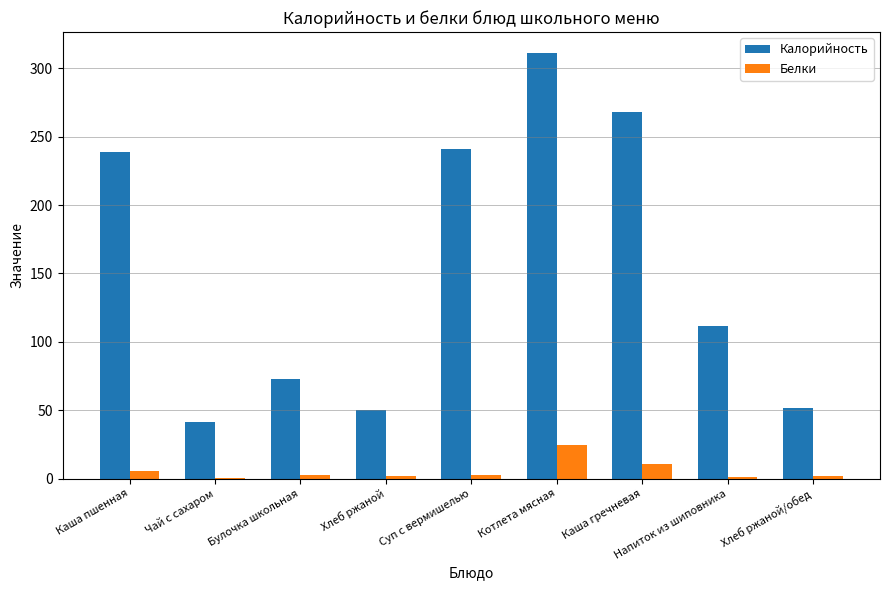

Is the value of Белки at Булочка школьная greater than the value of Калорийность at Каша пшенная?

No